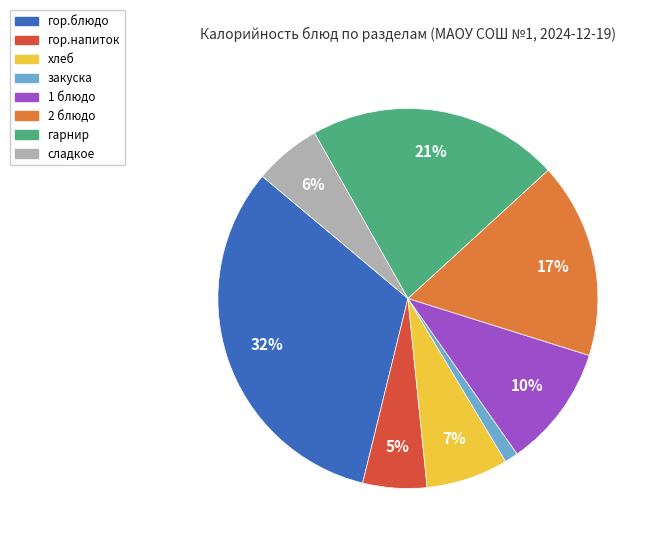

Which category has the smallest portion of the pie?

закуска